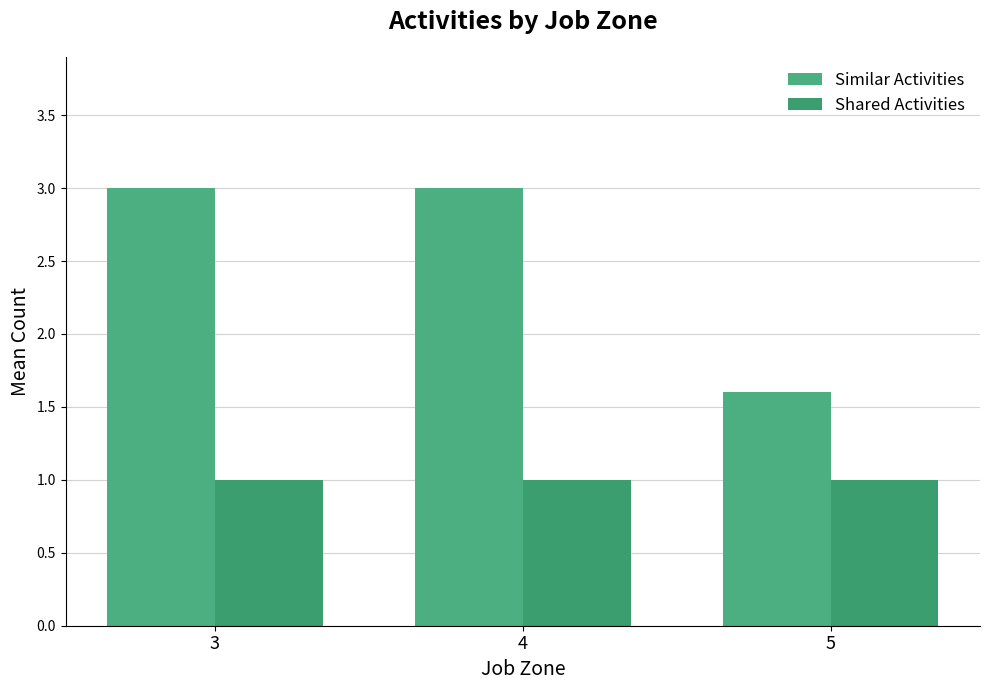

Rank the series by their average value, from highest to lowest.

Similar Activities, Shared Activities